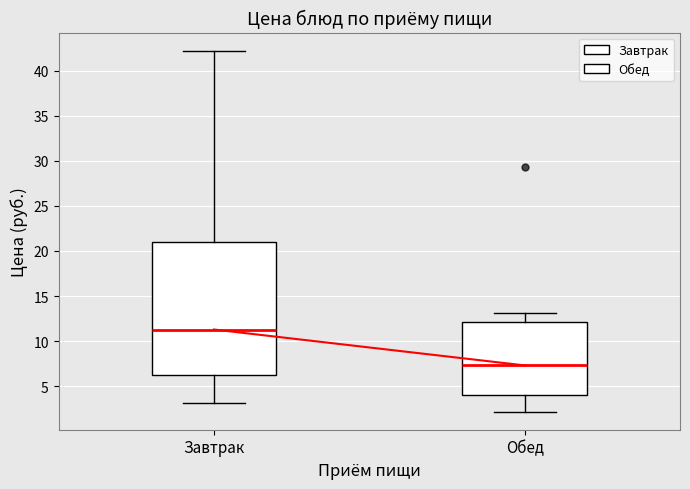

Which box is the tallest, from its lower edge to its upper edge?

Завтрак